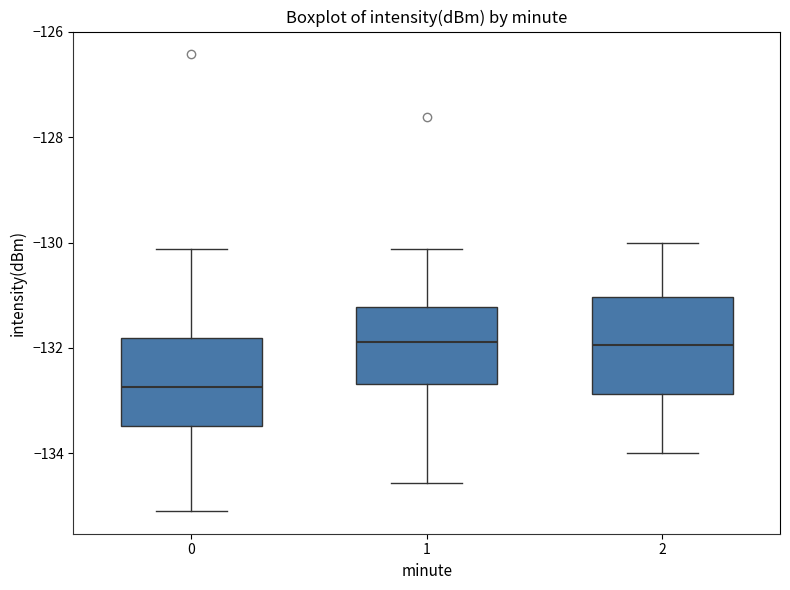

Where does the median line of the box at x = 2 sit on the y-axis? The values are not printed on the chart, so give them approximately, as read against the axis.

-132.0